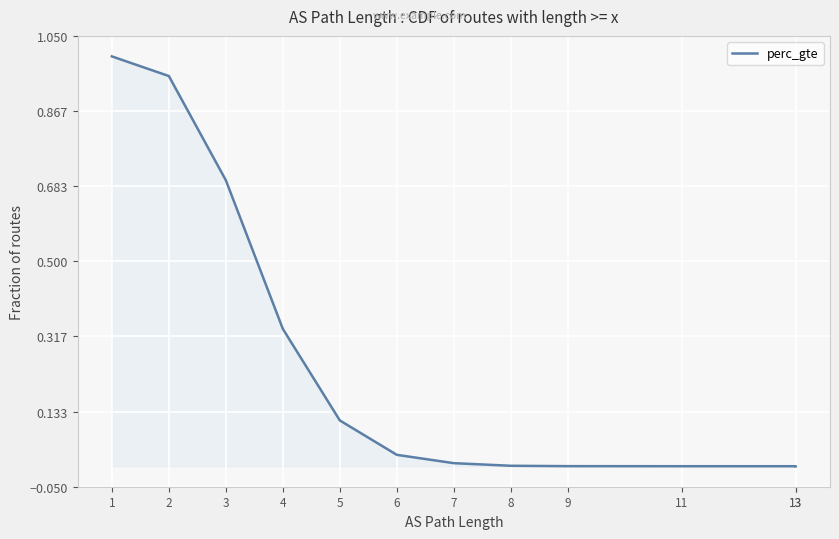

How many categories are shown in the chart?

12